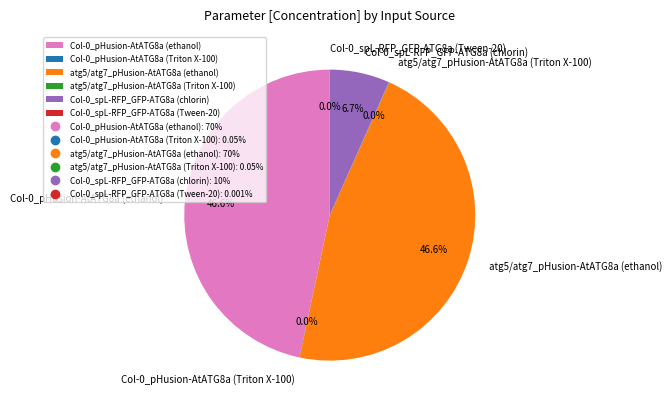

Between atg5/atg7_pHusion-AtATG8a (ethanol) and Col-0_spL-RFP_GFP-ATG8a (chlorin), which is larger?

atg5/atg7_pHusion-AtATG8a (ethanol)